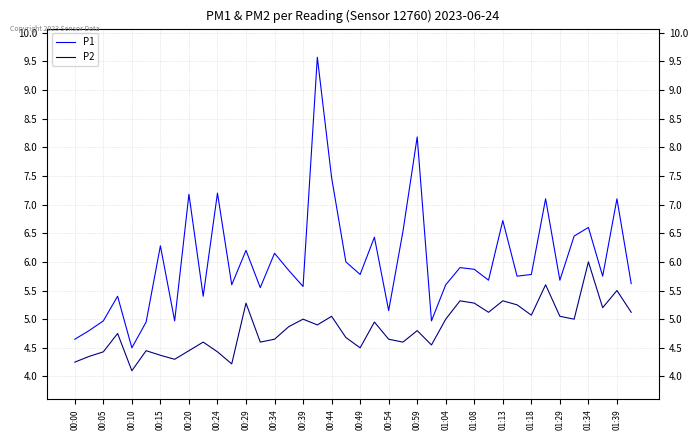

What are all the series names shown in the legend?

P1, P2